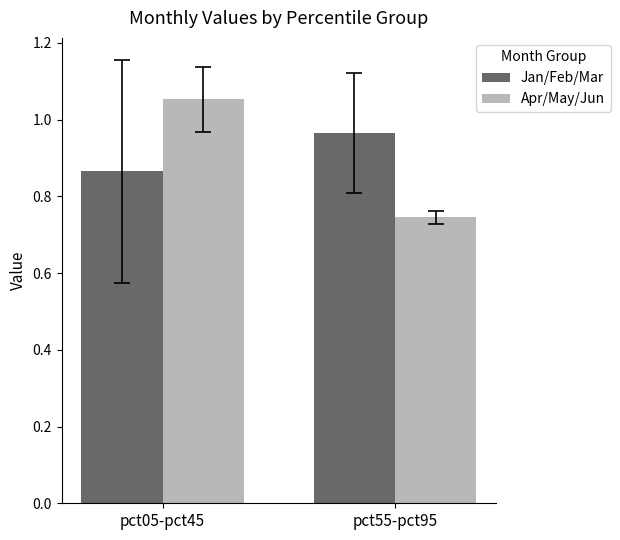

The value of Jan/Feb/Mar at pct05-pct45 is 0.5. True or false?

False